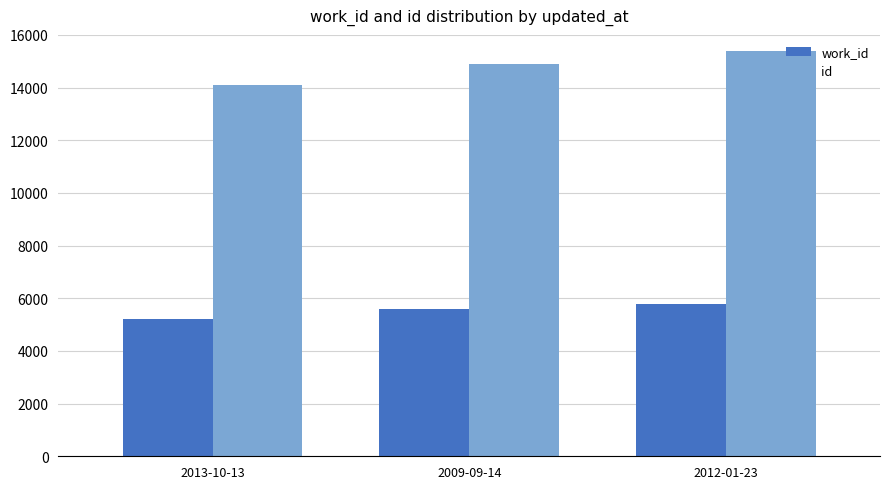

What is the average value of the work_id series?

5527